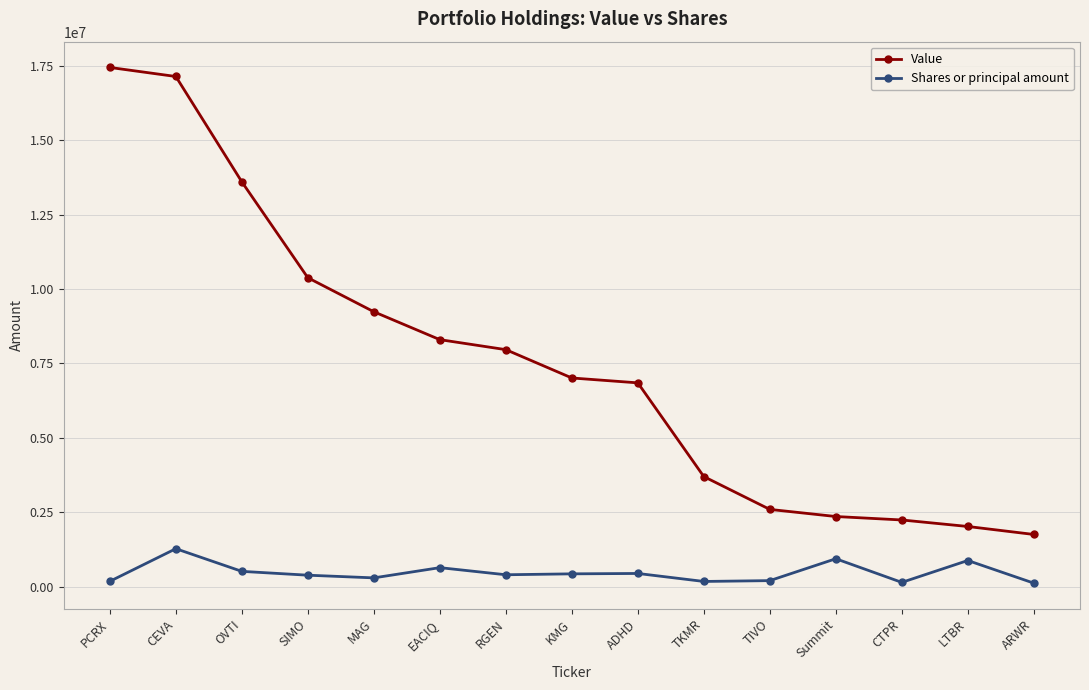

What is the maximum value for Shares or principal amount?

1275449